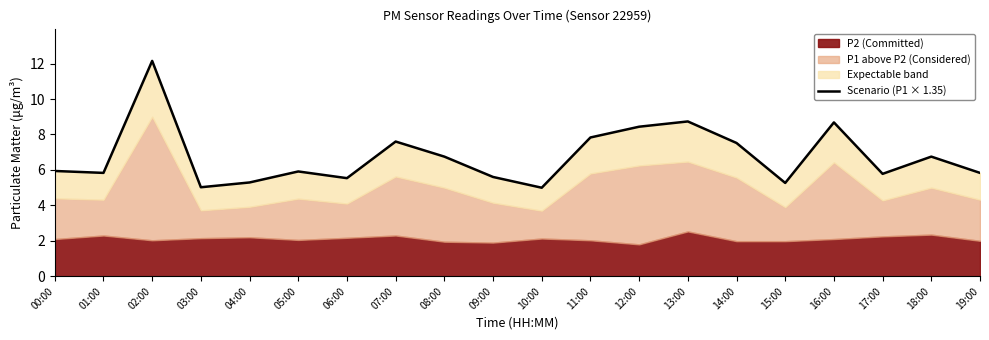

Which category has the lowest value across all series?

10:00